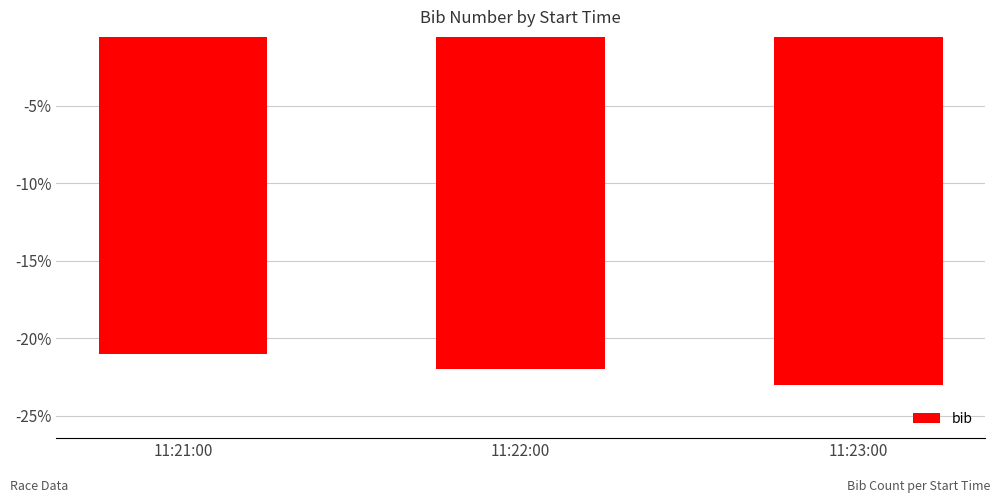

Where does the data first go above -22?

11:21:00